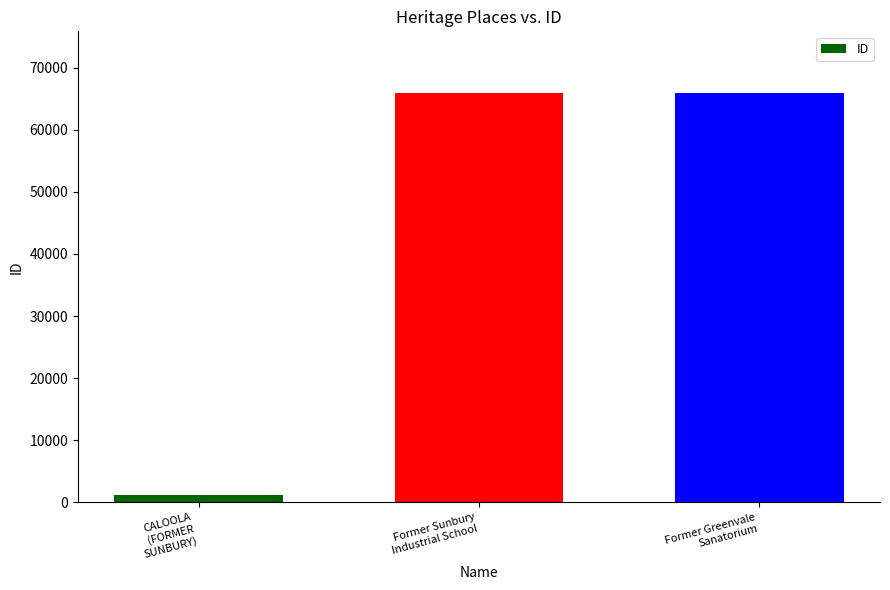

Count the number of categories in the chart.

3